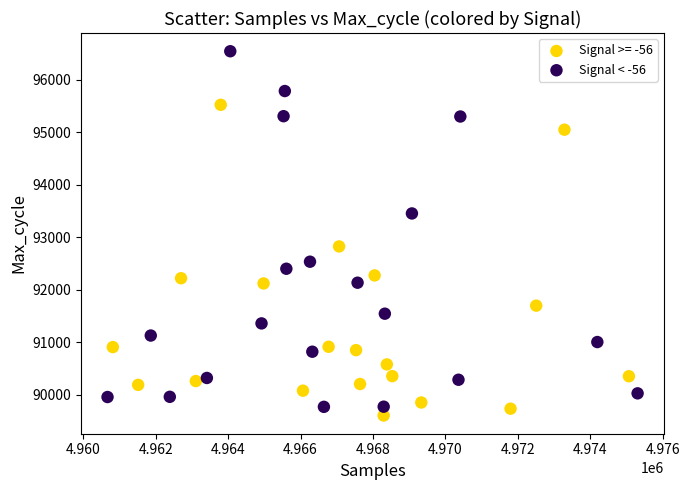

Which series reaches the maximum Y coordinate?

Signal < -56